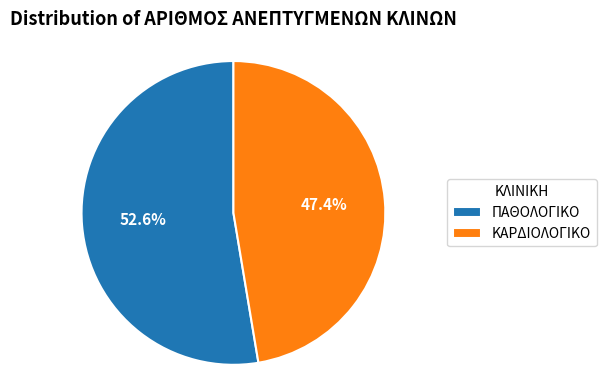

Is there a majority slice in this chart?

Yes